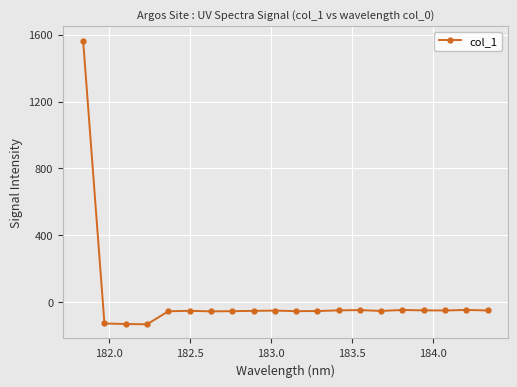

What is the average value?

18.0